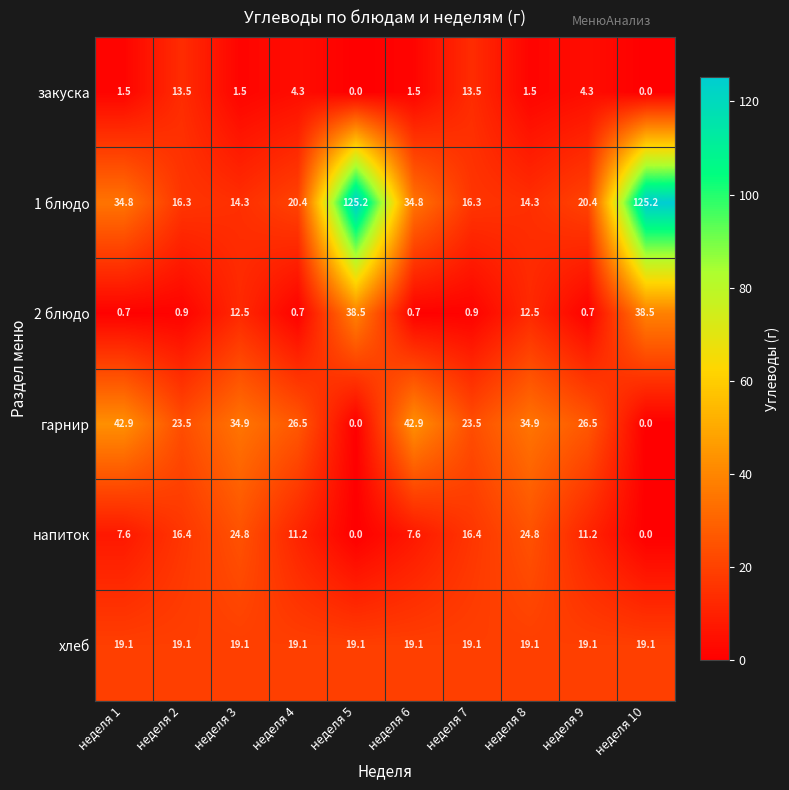

The закуска series shows 0.0 at неделя 10. True or false?

True